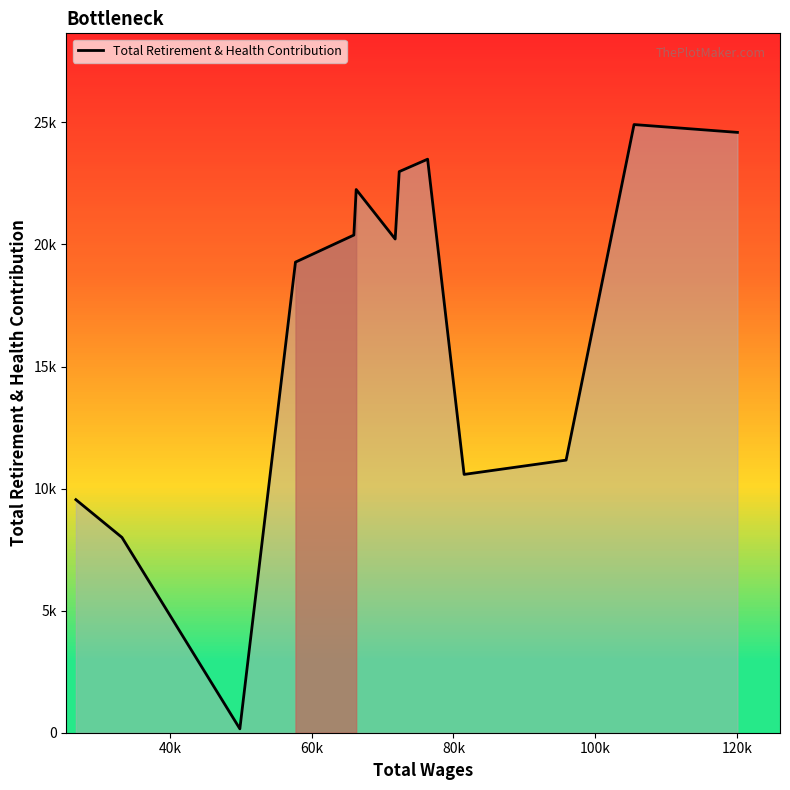

List the labels in order of value, largest first.

105464.0, 120043.0, 76356.0, 72353.0, 66284.0, 65956.0, 71783.0, 57722.0, 95884.0, 81501.0, 26760.0, 33257.0, 49881.0